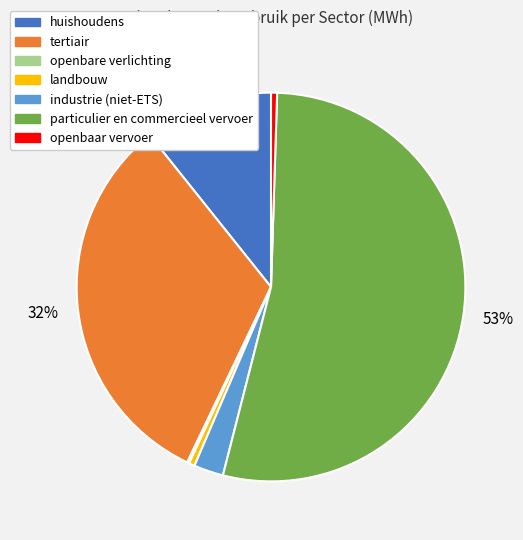

Combined, do openbaar vervoer and particulier en commercieel vervoer account for over 50%?

Yes